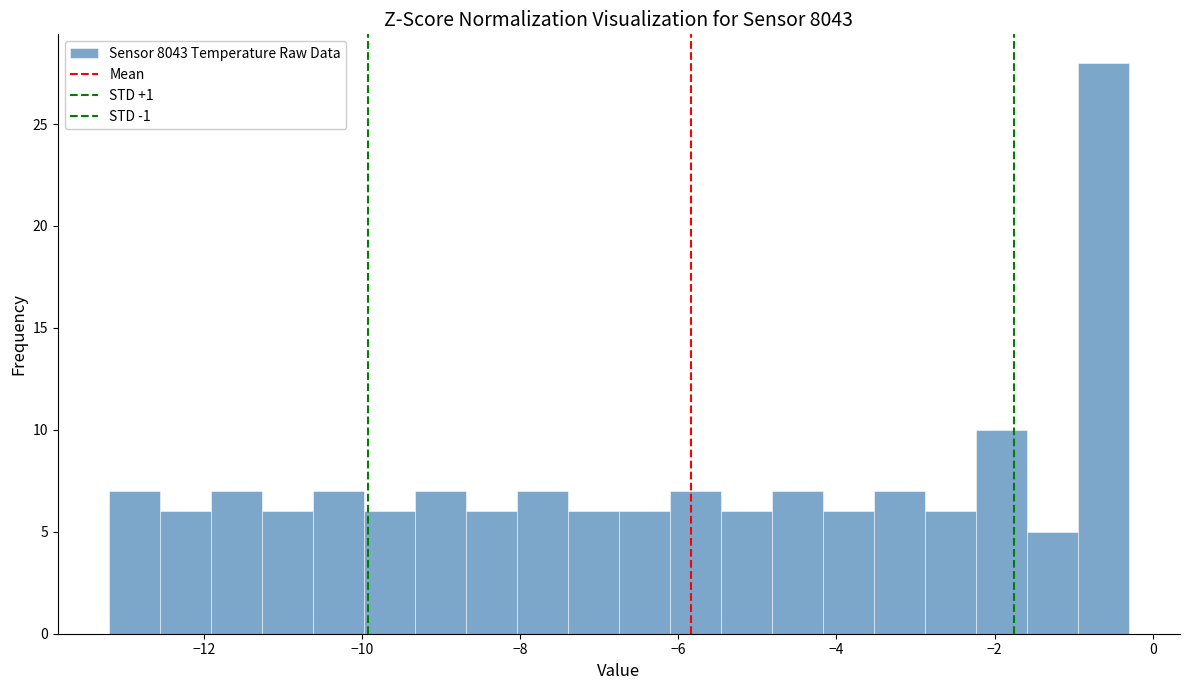

Read against the x-axis, roughly where is the centre of the tallest bar?

-0.6